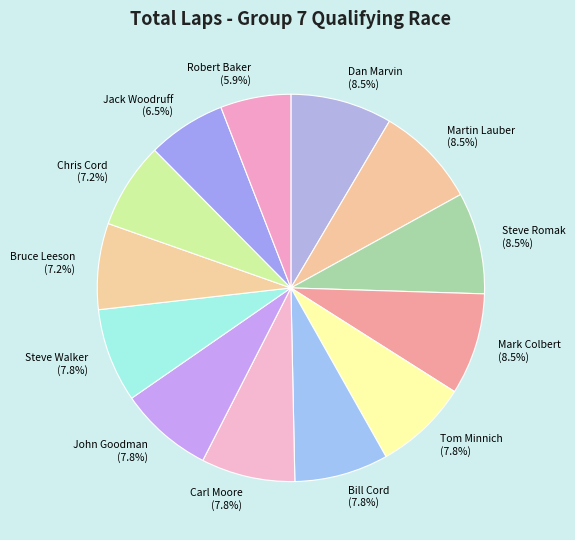

To the nearest percent, what is the average slice percentage?

8%